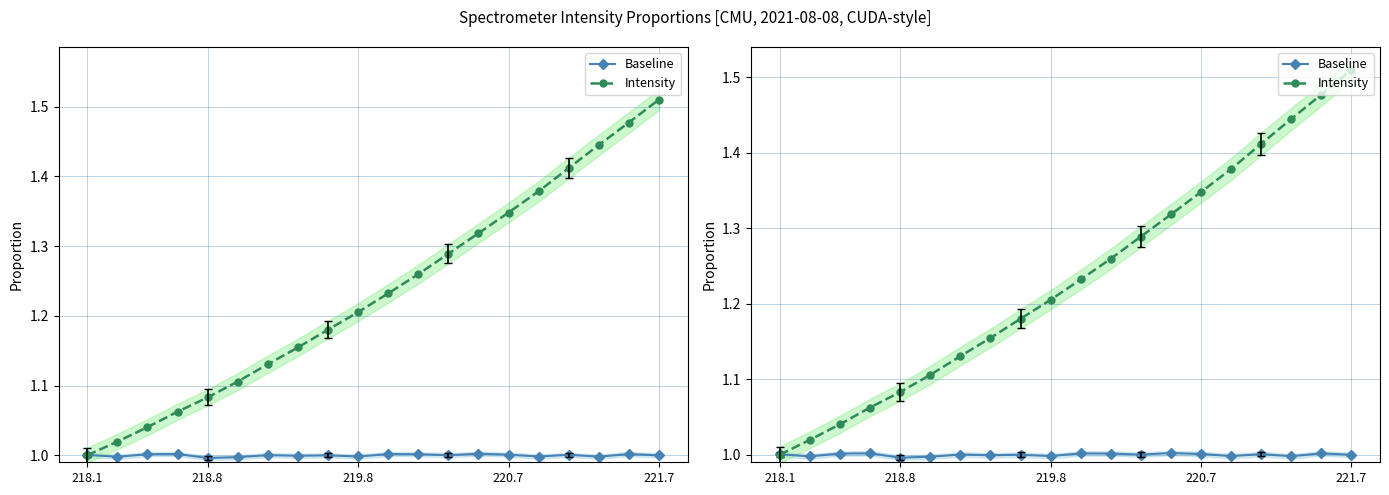

What are all the series names shown in the legend?

Baseline, Intensity